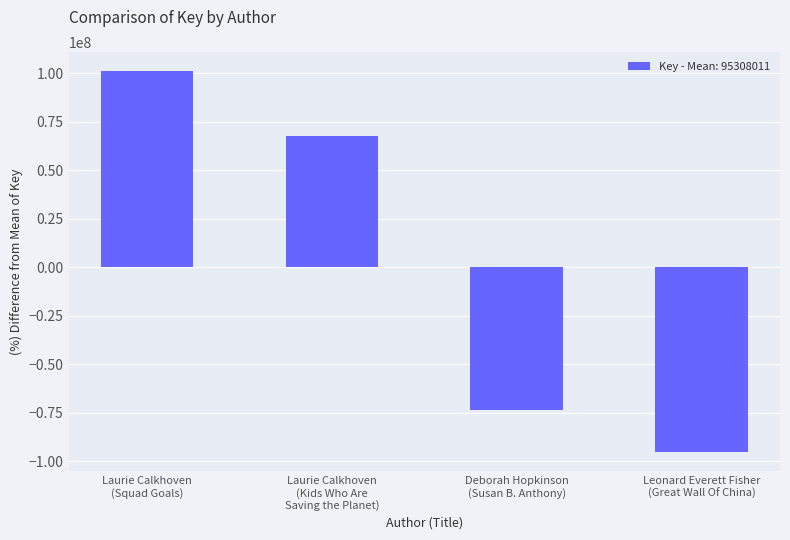

What is the change in value from Laurie Calkhoven
(Squad Goals) to Deborah Hopkinson
(Susan B. Anthony)?

-174438181.0